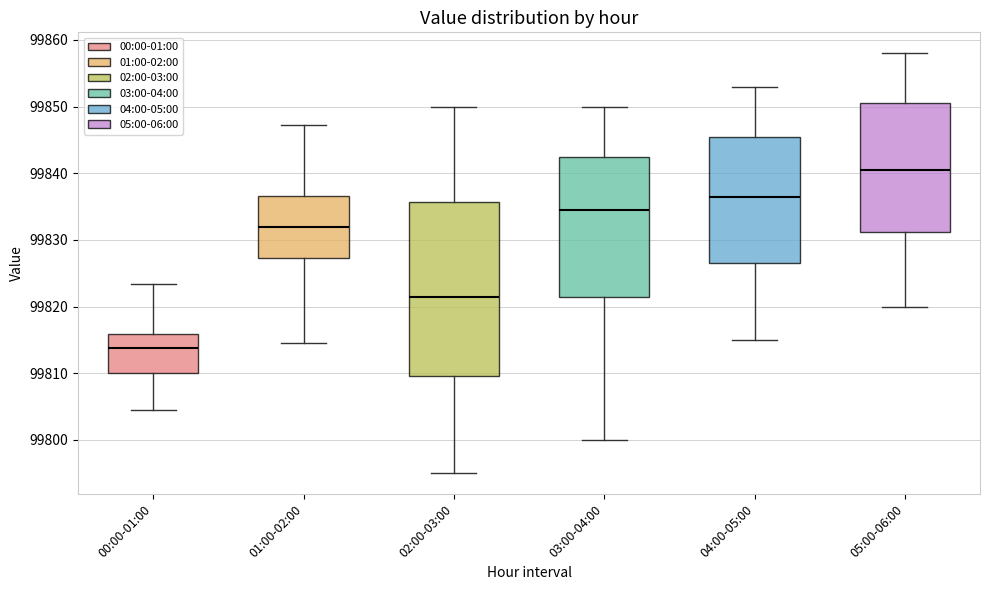

Where is the lower edge of the box for 00:00-01:00 on the y-axis? The values are not printed on the chart, so give them approximately, as read against the axis.

99810